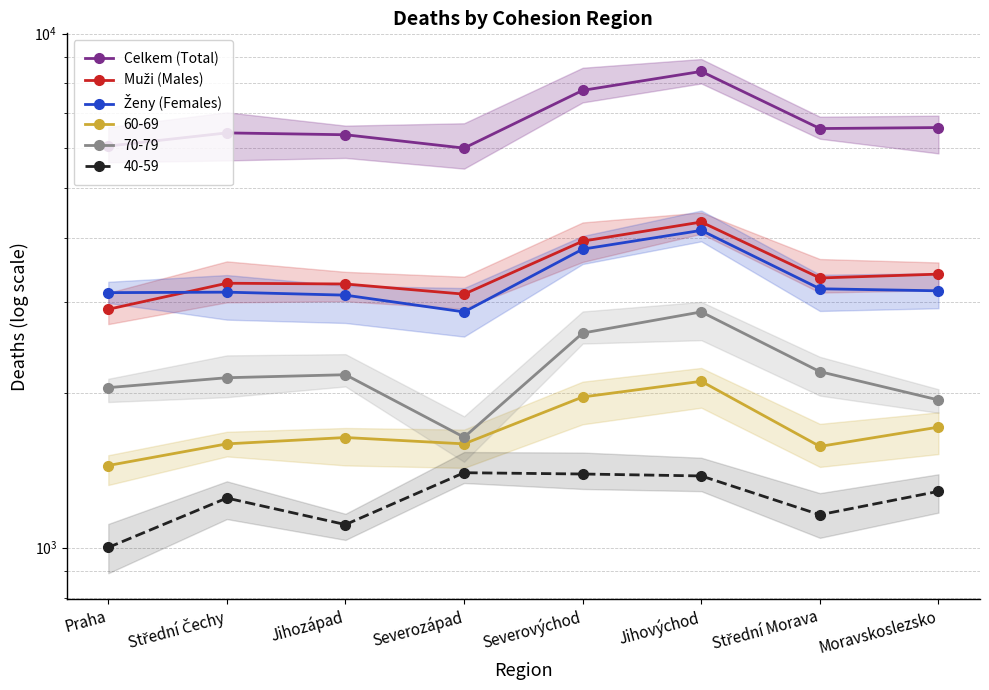

What are all the series names shown in the legend?

Celkem (Total), Muži (Males), Ženy (Females)